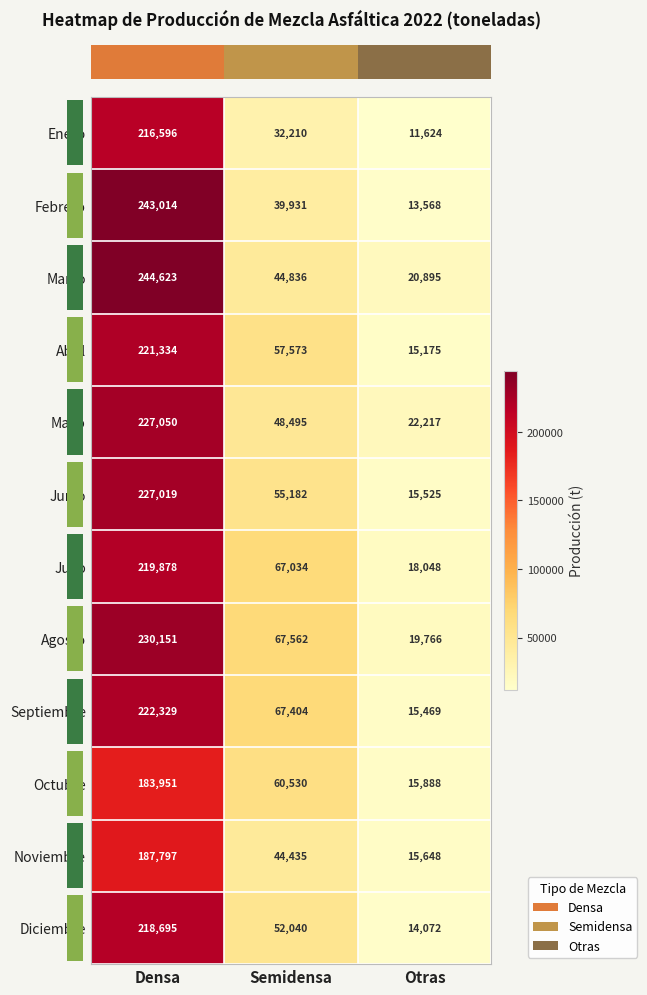

Which category has the lowest value across all series?

Otras